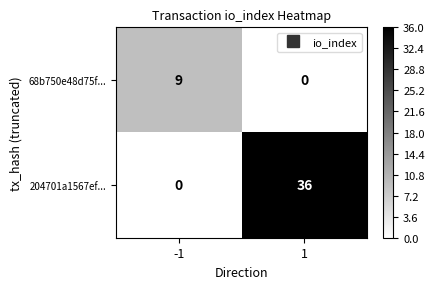

Rank the series at -1 from highest to lowest value.

68b750e48d75f..., 204701a1567ef...